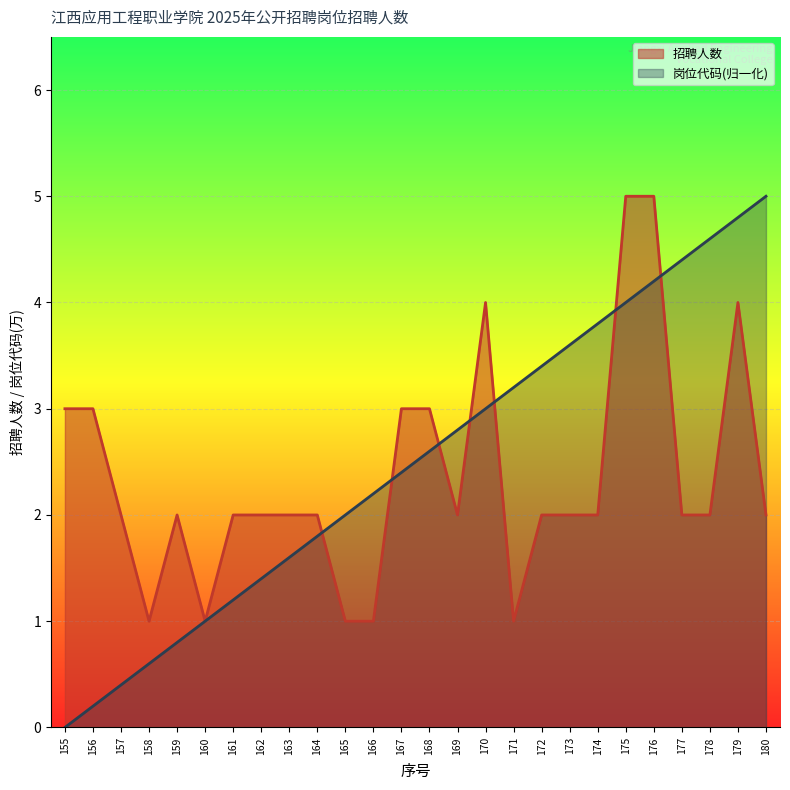

At which category is the sum across all series the highest?

176